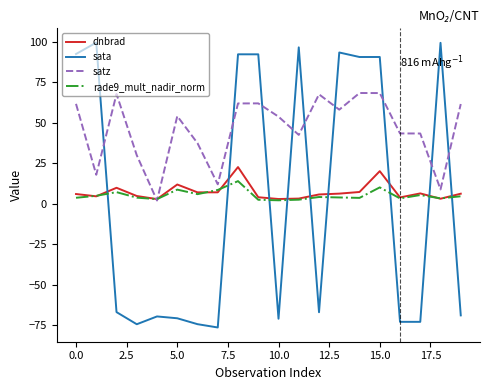

What is the minimum value shown in the chart?

-76.3